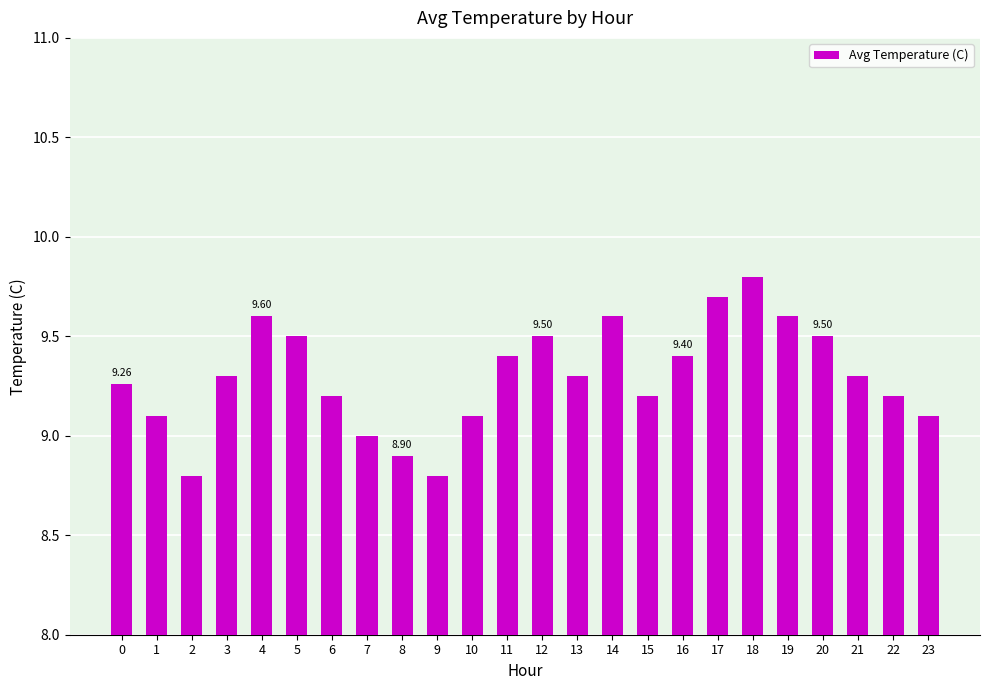

The chart shows a value of 9.2 at 15. True or false?

True